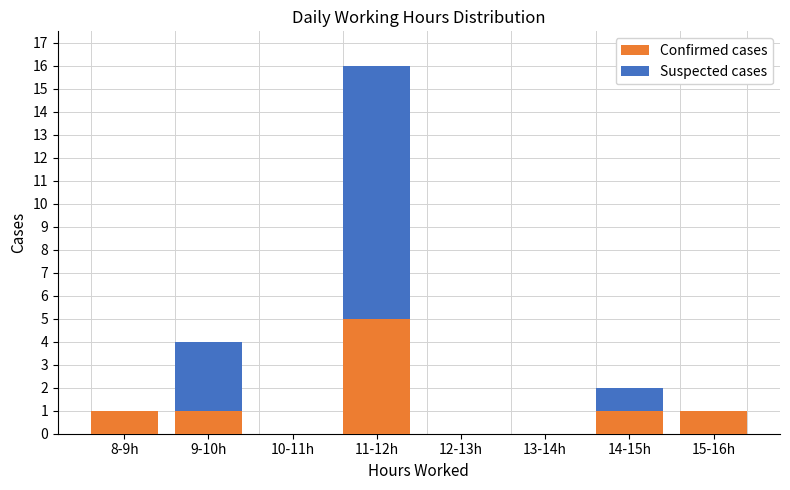

Reading right to left, what are the values for Confirmed cases?

15-16h=1	14-15h=1	13-14h=0	12-13h=0	11-12h=5	10-11h=0	9-10h=1	8-9h=1